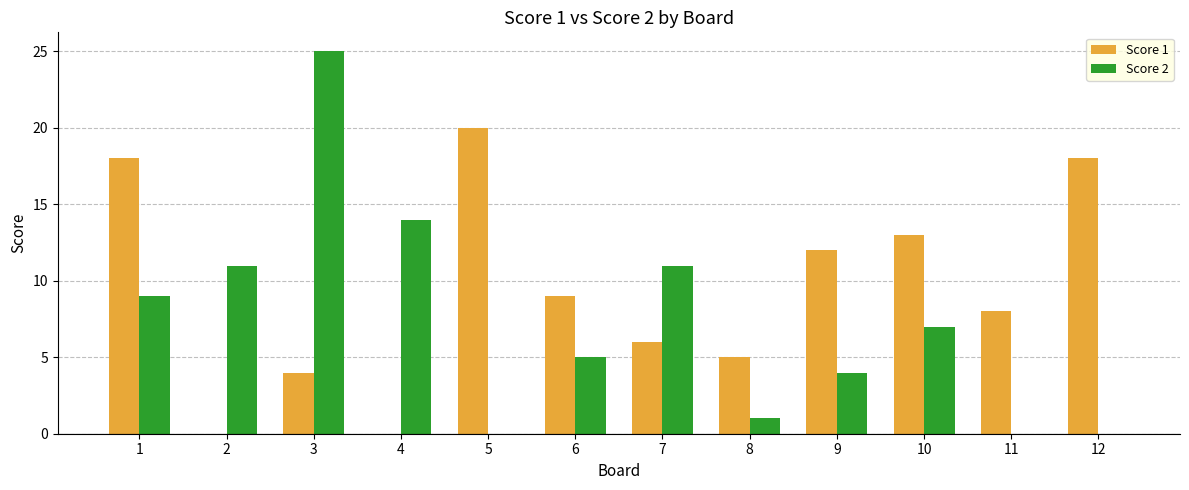

At which category is the sum across all series the highest?

3